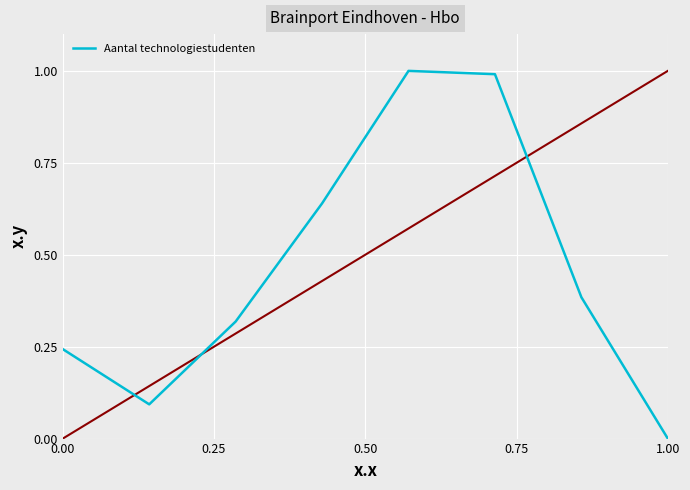

What is the difference between the second highest and minimum values?

1.0